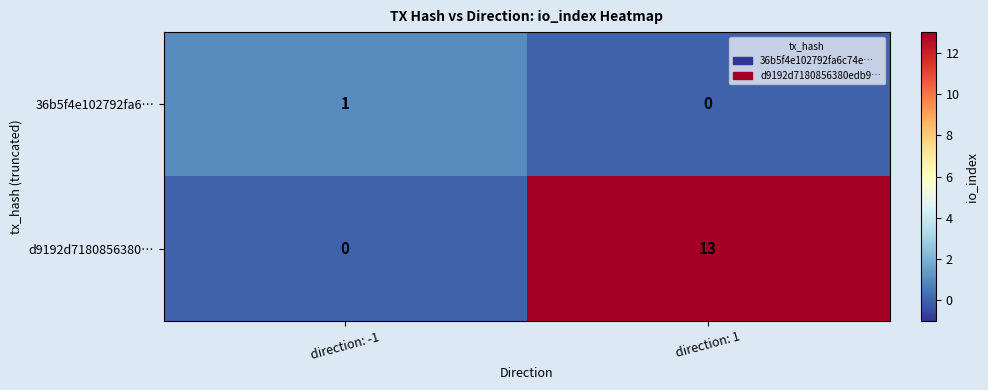

Is it true that 36b5f4e102792fa6… equals 0 at direction: 1?

True